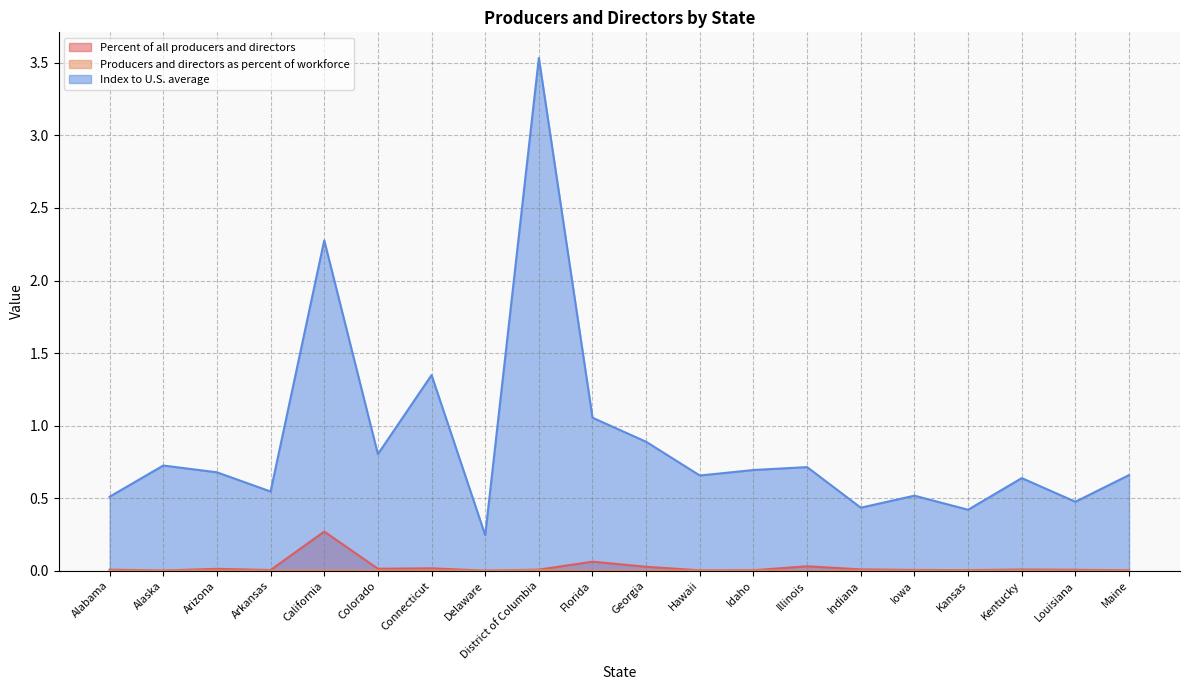

True or false: Producers and directors as percent of workforce and Percent of all producers and directors cross at least once.

False